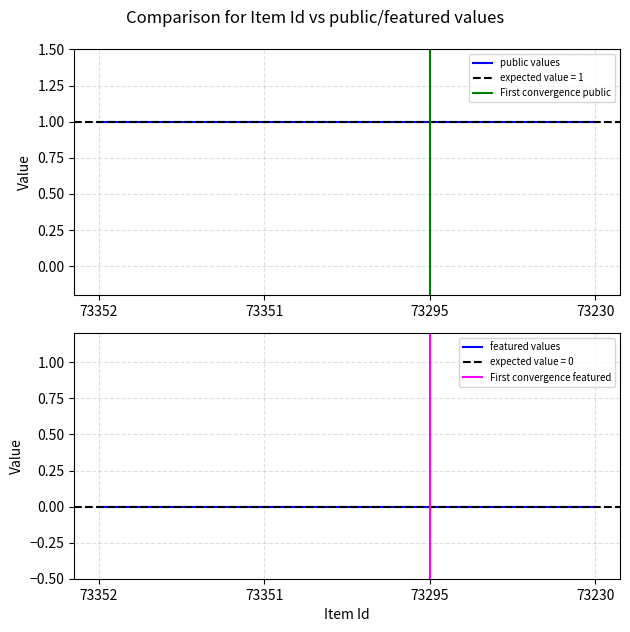

At which category is the sum across all series the highest?

73352